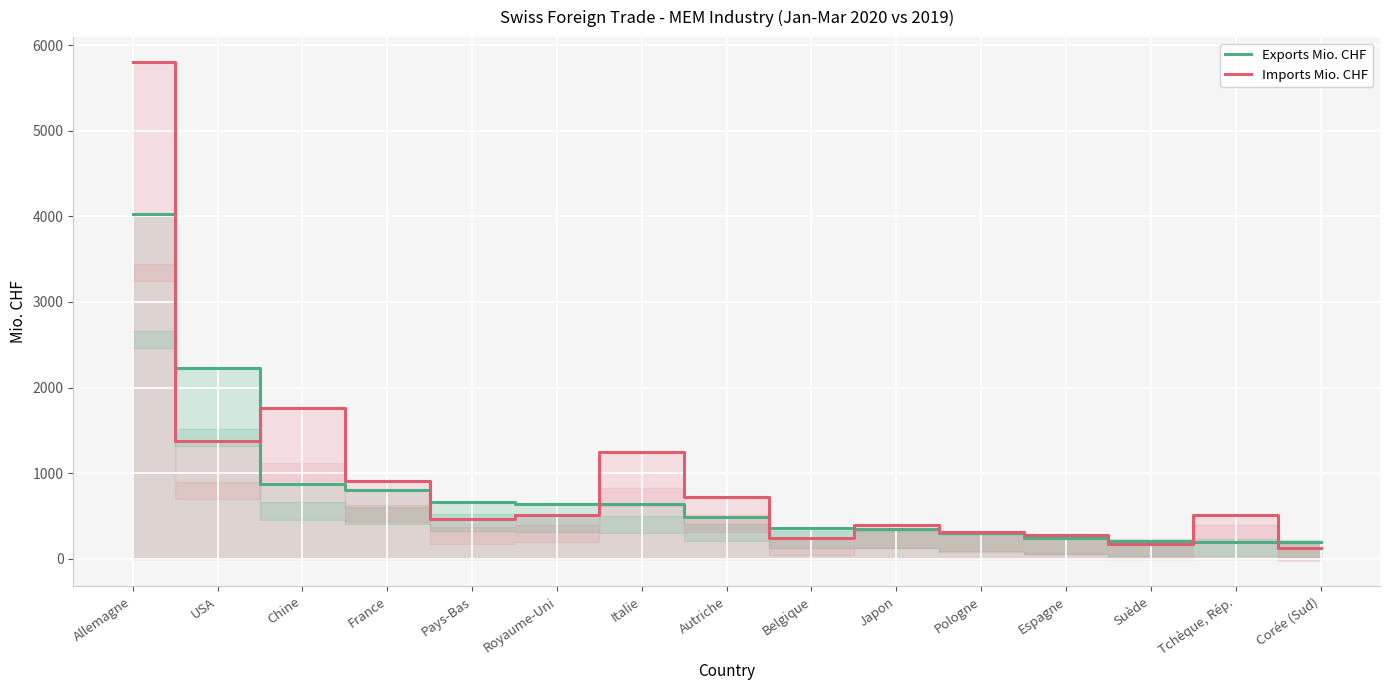

After their last crossing, which series has the higher values: Exports Mio. CHF or Imports Mio. CHF?

Exports Mio. CHF